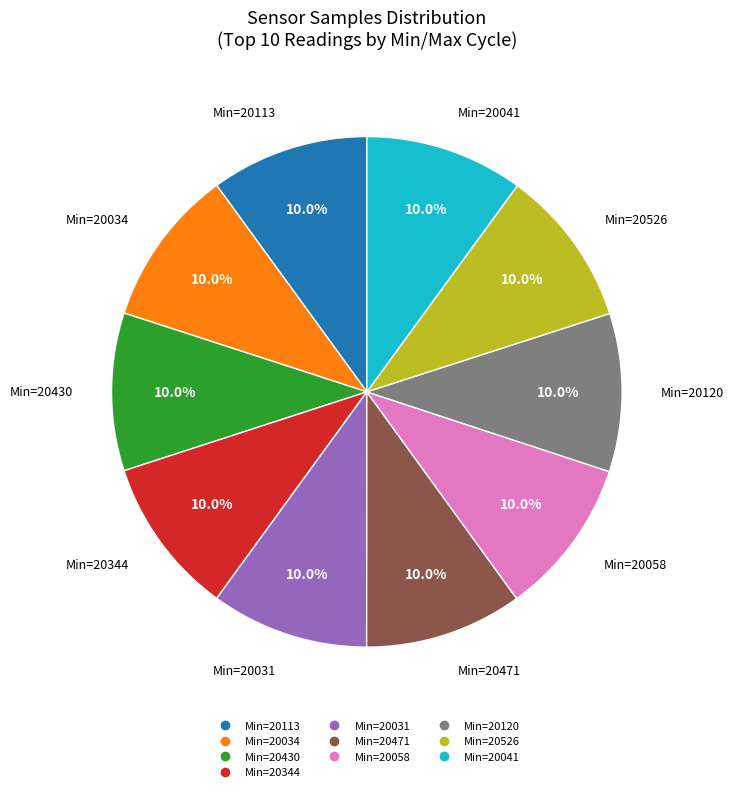

How many segments does this pie chart have?

10